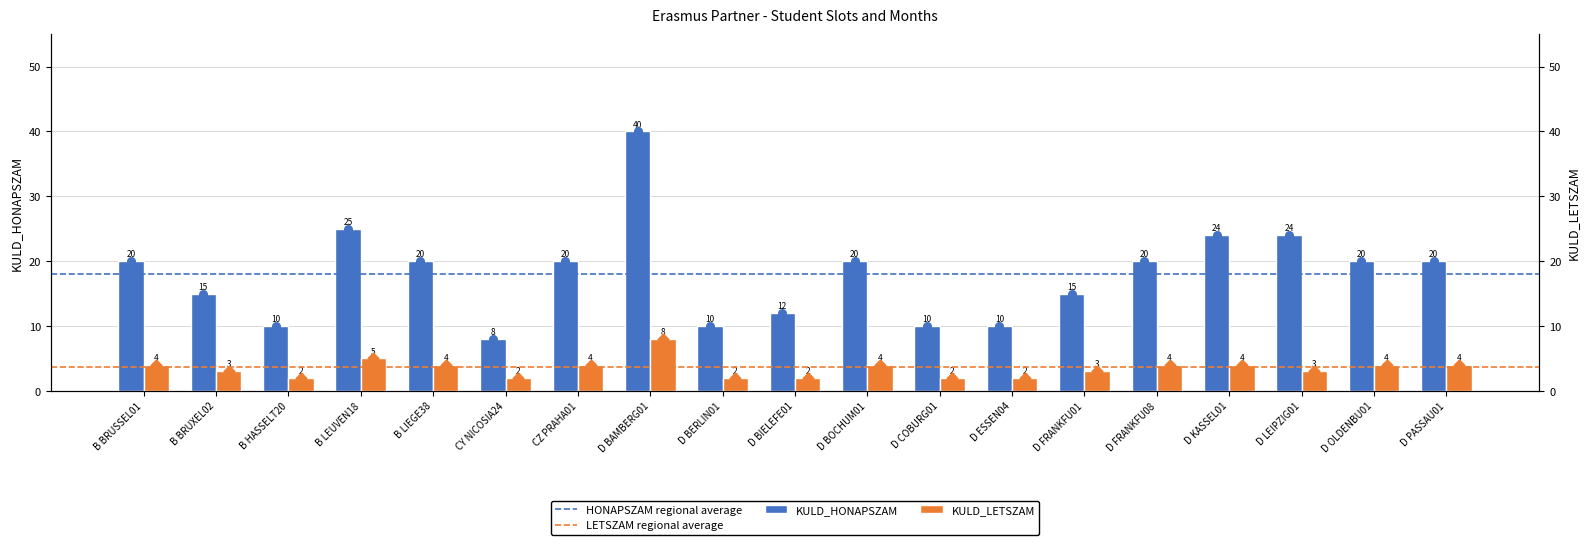

At how many categories does at least one series exceed 21?

4